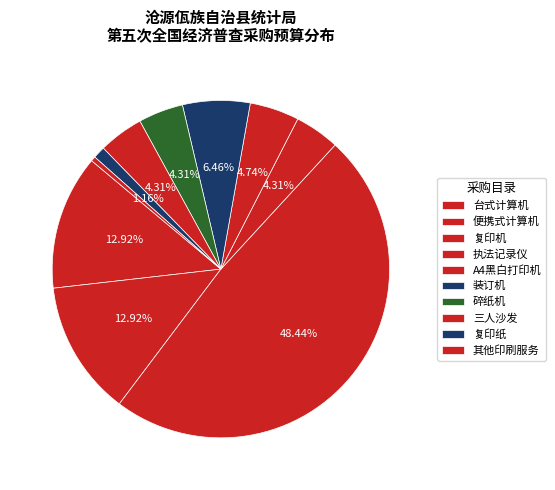

Is the sum of 三人沙发 and 碎纸机 greater than half?

No